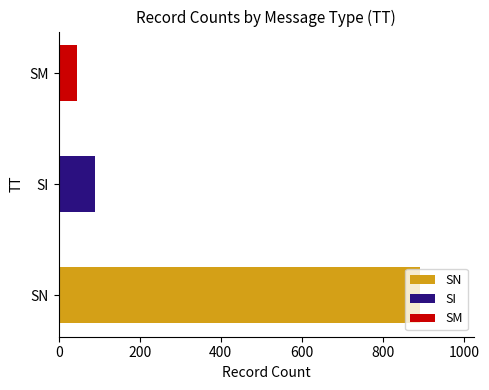

The chart shows a value of 142.6 at SN. True or false?

False